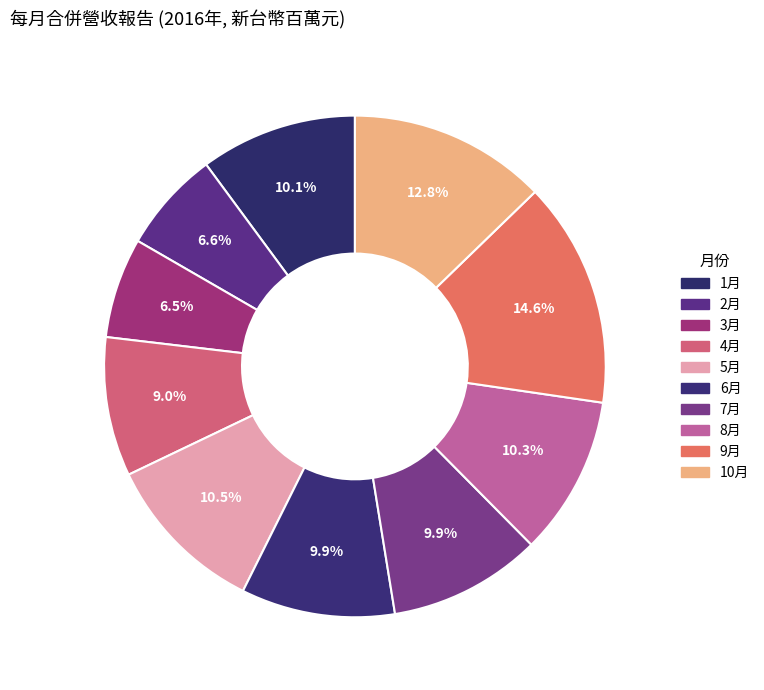

What is the smallest slice in the pie chart?

3月